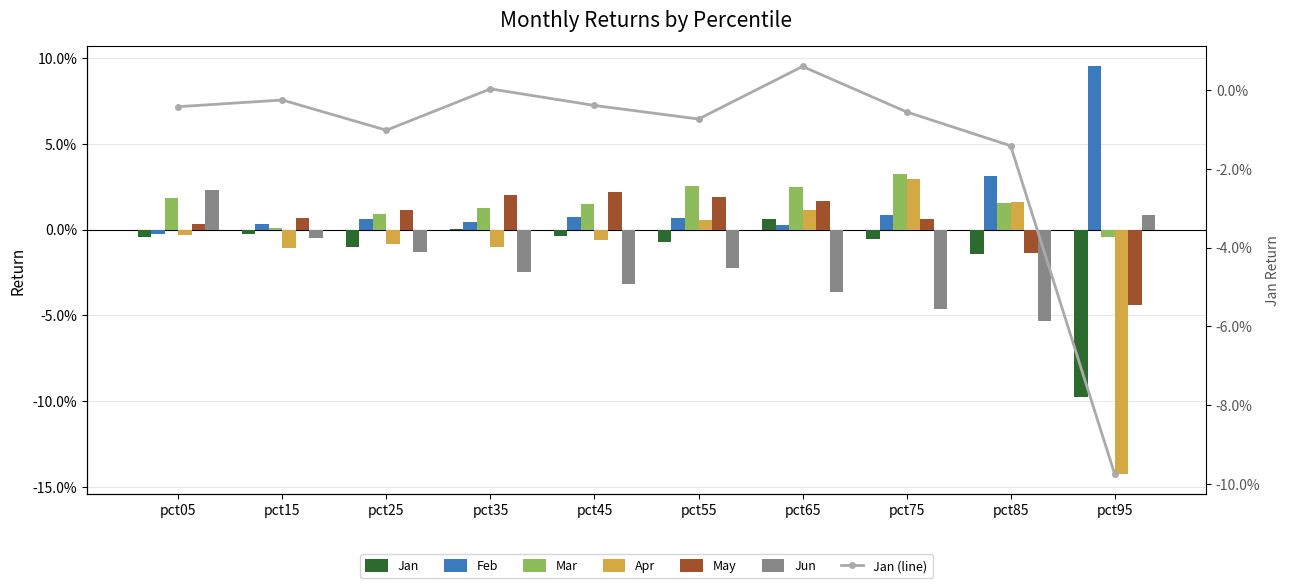

List the labels in order of Feb value, smallest first.

pct05, pct65, pct15, pct35, pct25, pct55, pct45, pct75, pct85, pct95